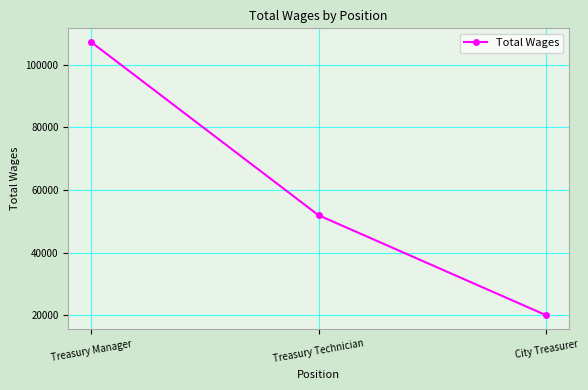

At which category does the chart reach its peak across all series?

Treasury Manager